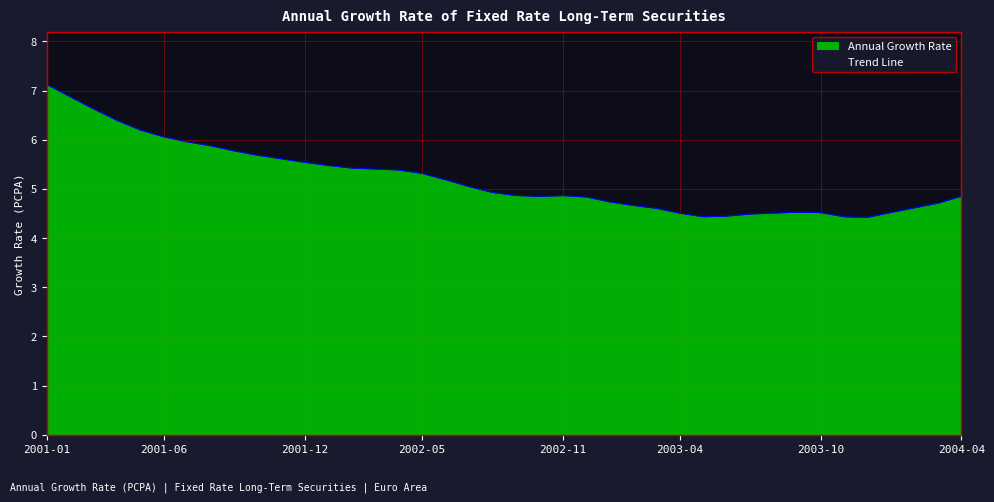

At which label is the value closest to 5?

18